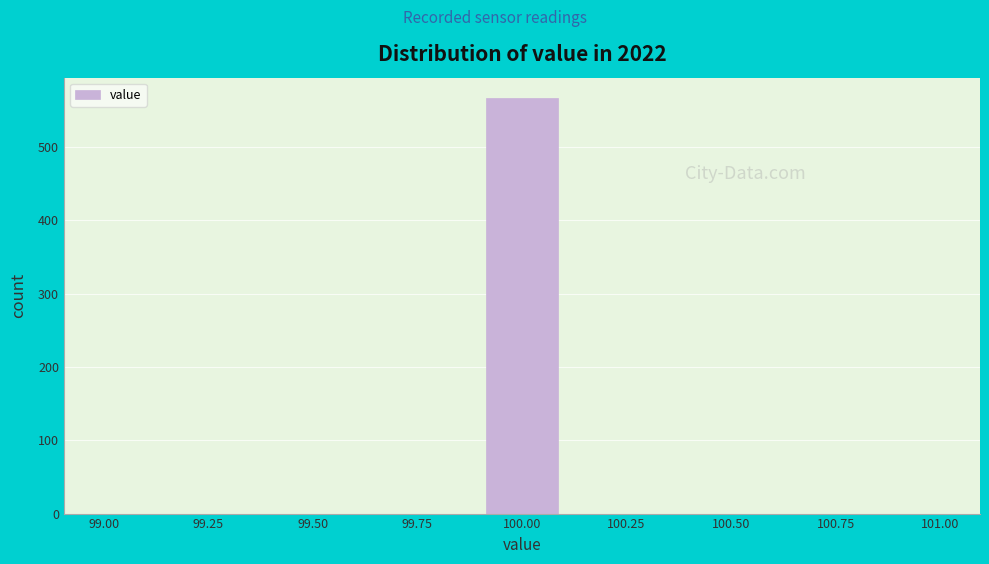

Around what value on the x-axis is the tallest bar? Give the approximate position of its centre, as read against the axis.

100.00